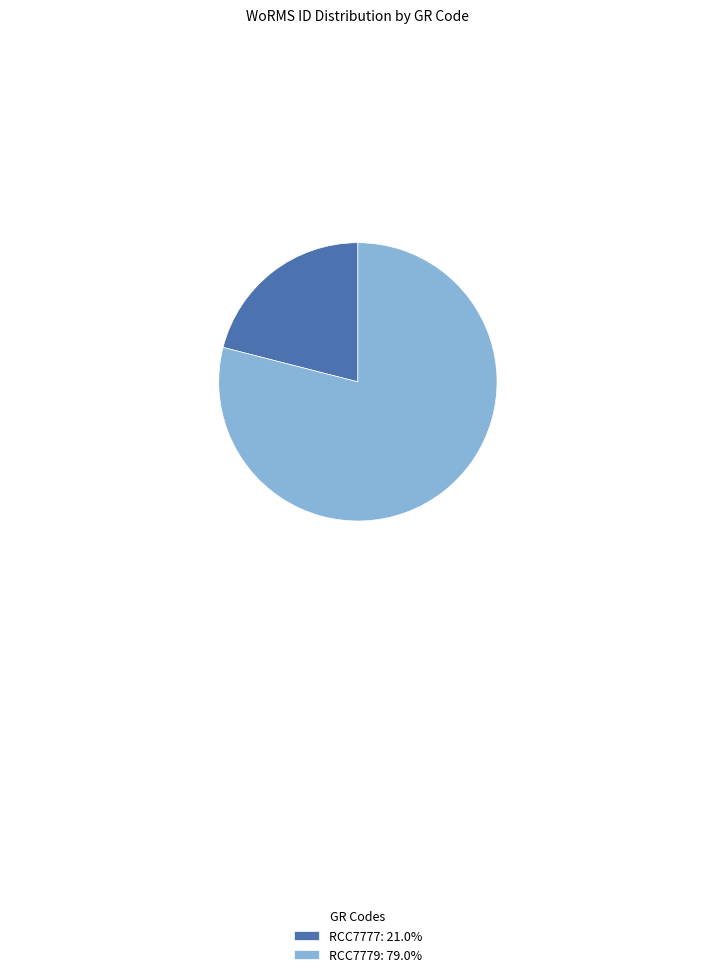

Is the sum of RCC7779: 79.0% and RCC7777: 21.0% greater than half?

Yes